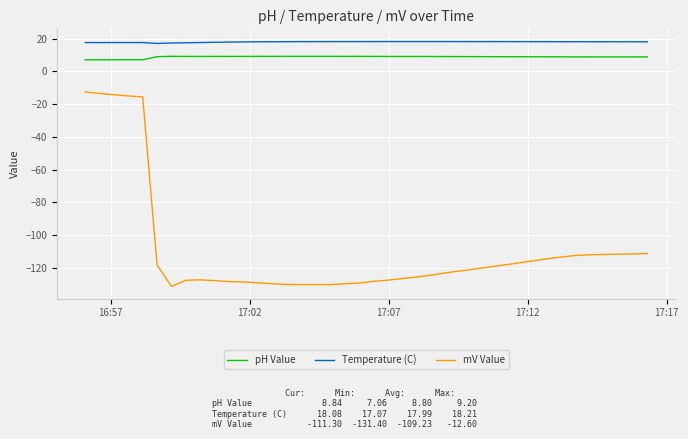

How many values in the mV Value series exceed -122?

19